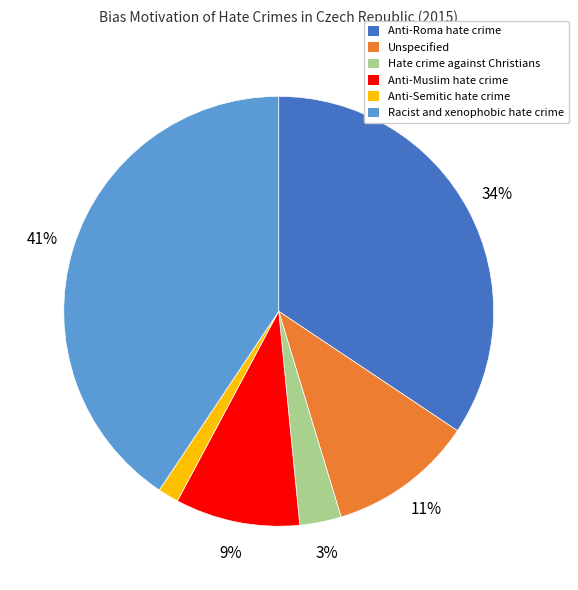

Is the sum of Hate crime against Christians and Anti-Roma hate crime greater than half?

No